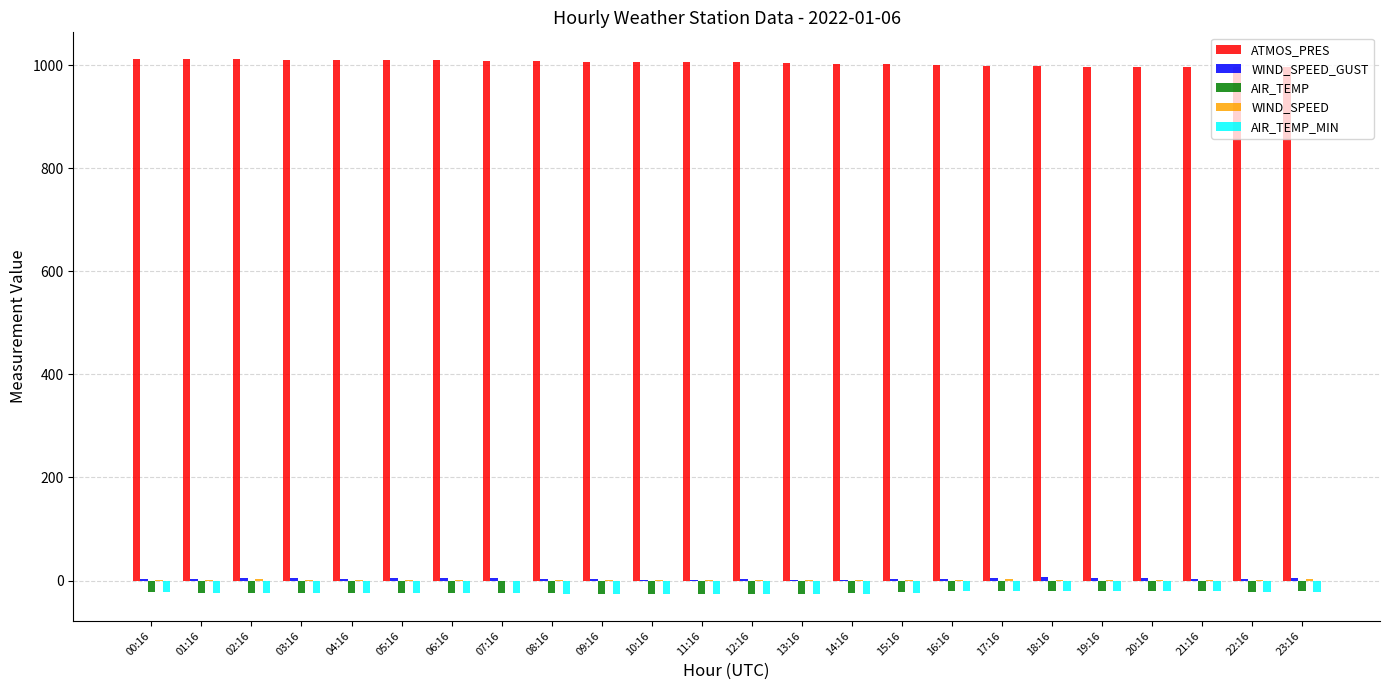

Count the number of categories in the chart.

24